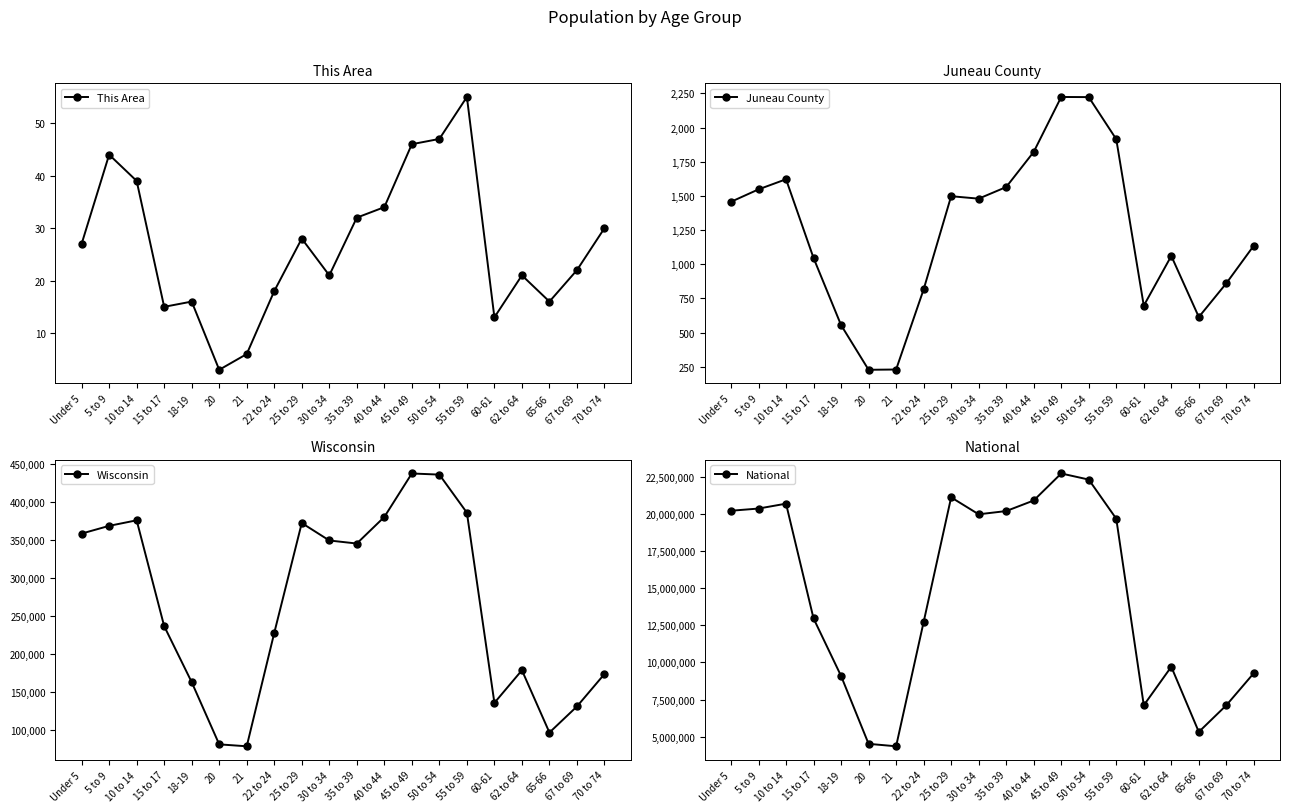

True or false: This Area and Wisconsin cross at least once.

False